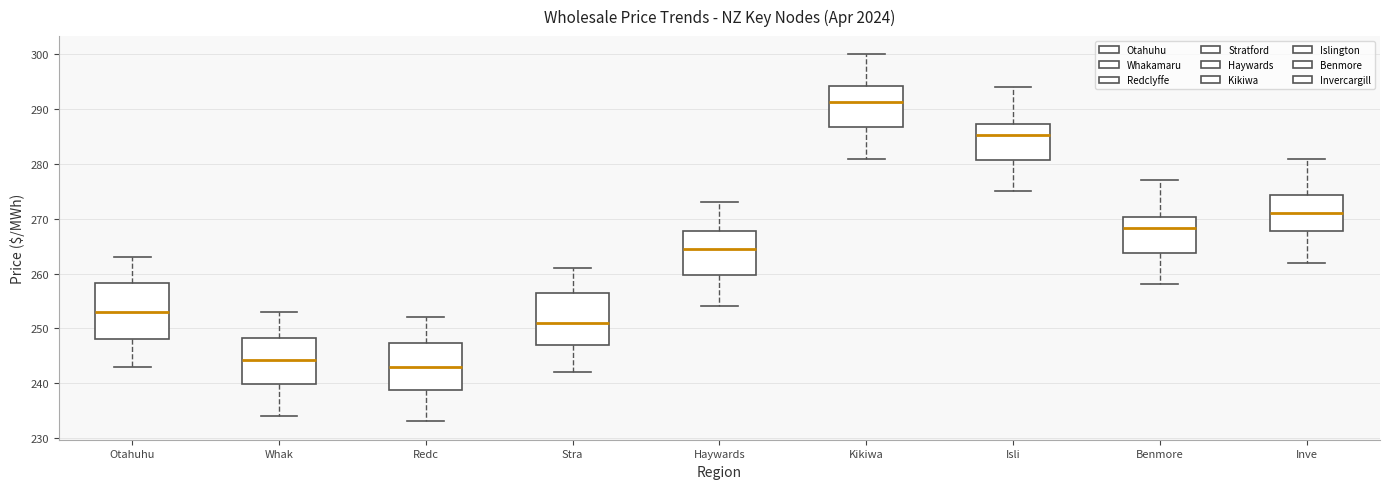

Reading left to right, read every box against the y-axis: the position of its median line, the range the box covers, and the ends of its whiskers. The values are not printed on the chart, so give them approximately, as read against the axis.

Otahuhu: median 253, box 248 to 258, whiskers 243 to 263
Whak: median 244, box 240 to 248, whiskers 234 to 253
Redc: median 243, box 239 to 247, whiskers 233 to 252
Stra: median 251, box 247 to 257, whiskers 242 to 261
Haywards: median 265, box 260 to 268, whiskers 254 to 273
Kikiwa: median 291, box 287 to 294, whiskers 281 to 300
Isli: median 285, box 281 to 287, whiskers 275 to 294
Benmore: median 268, box 264 to 270, whiskers 258 to 277
Inve: median 271, box 268 to 274, whiskers 262 to 281